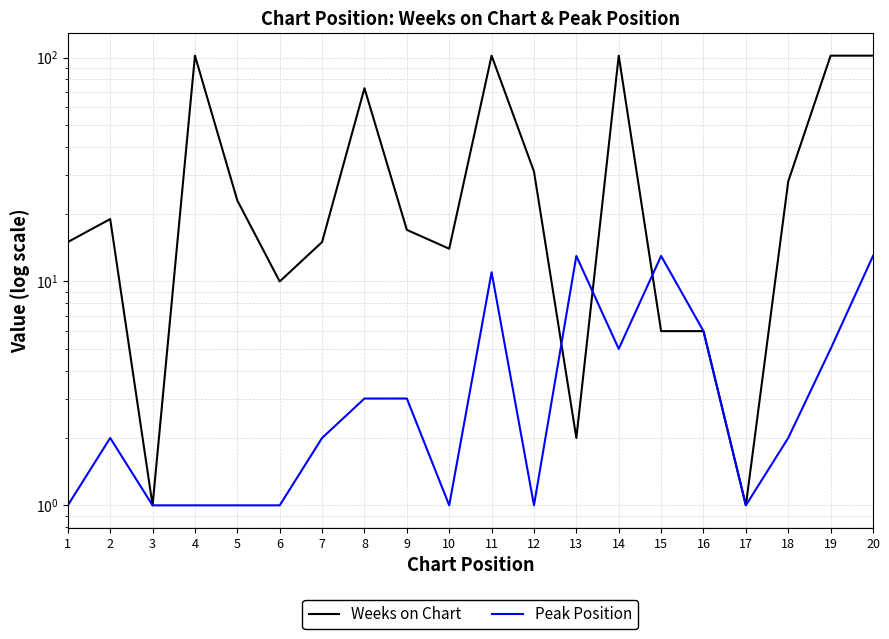

What is the lowest value of the Peak Position series?

1